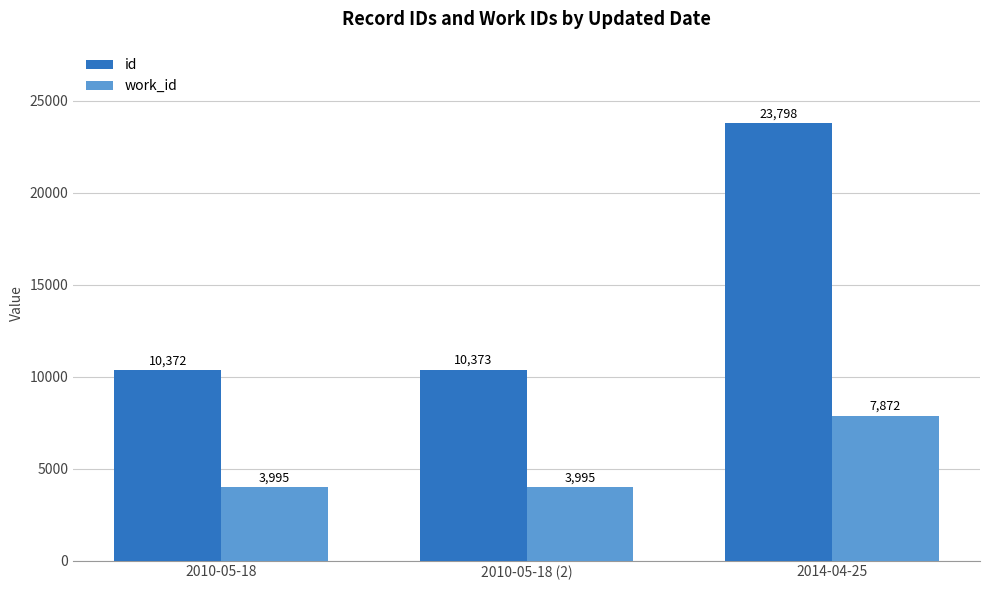

What is the average value of the id series?

14848